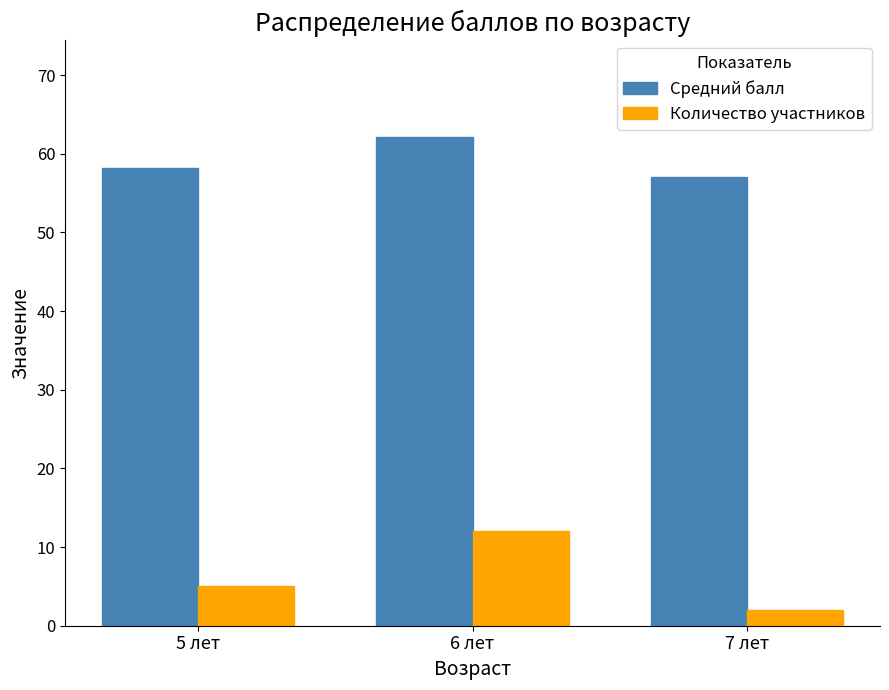

How many groups of bars are there?

3